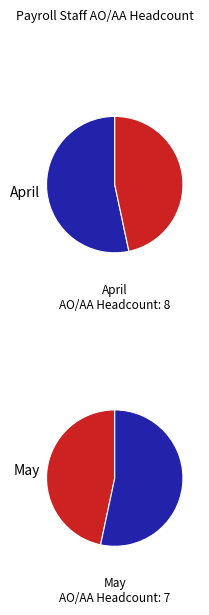

To the nearest percent, what is the difference between the largest and smallest slice percentages?

7%